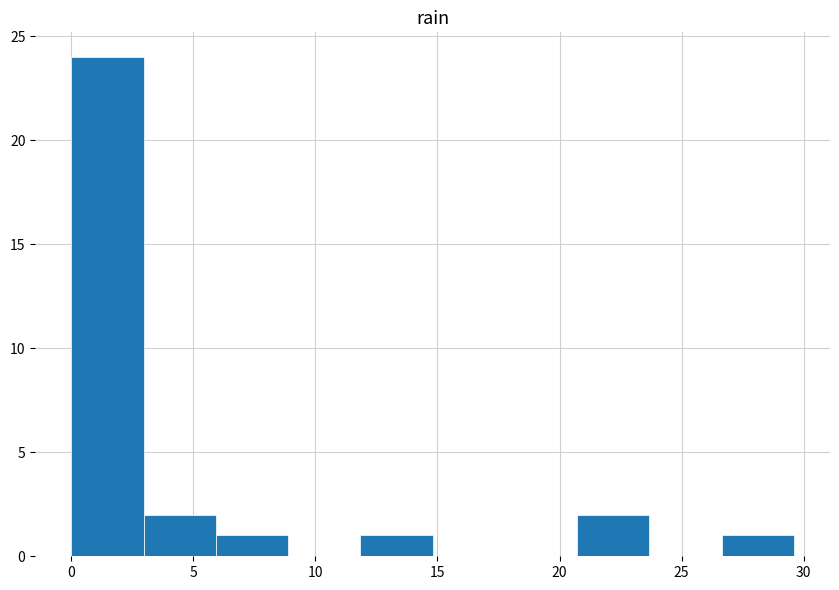

Which range on the x-axis has the tallest bar?

0.0 to 3.0